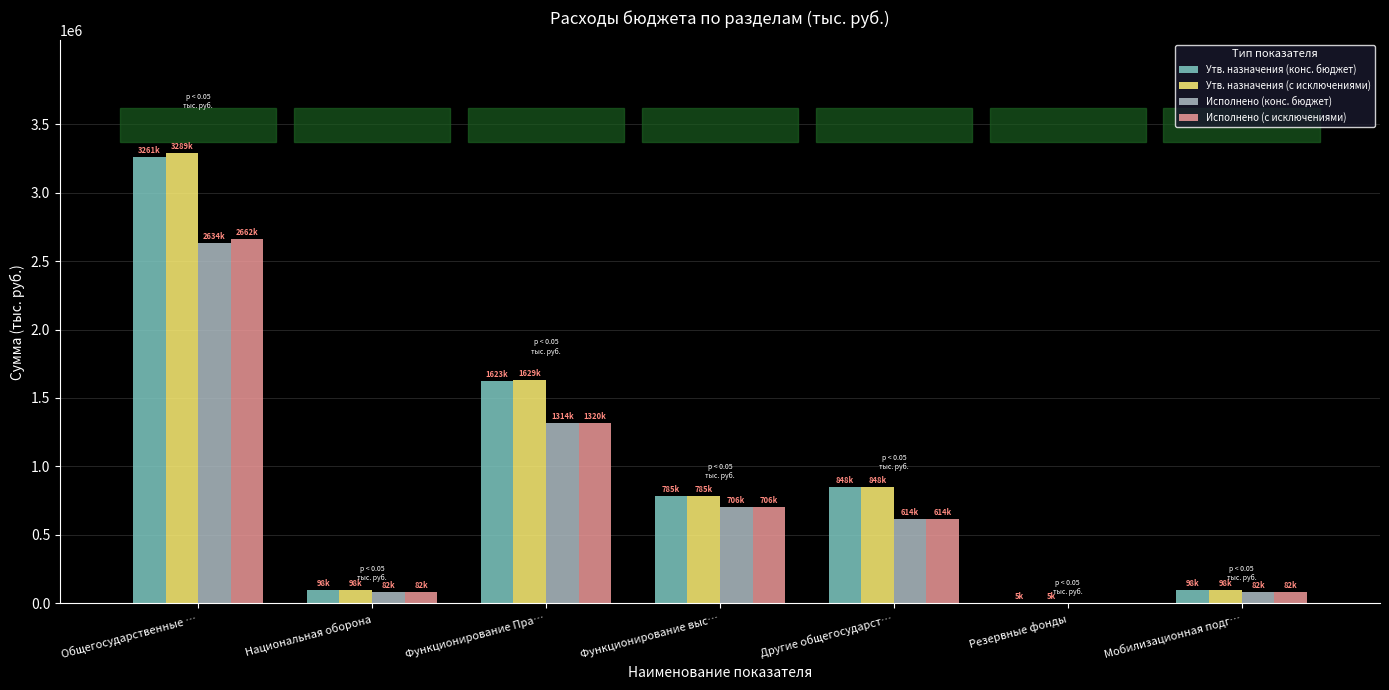

At which category does the chart reach its peak across all series?

Общегосударственные …